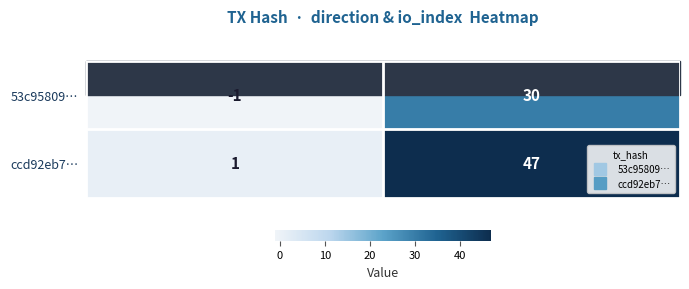

What value does the ccd92eb7… series have at io_index?

47